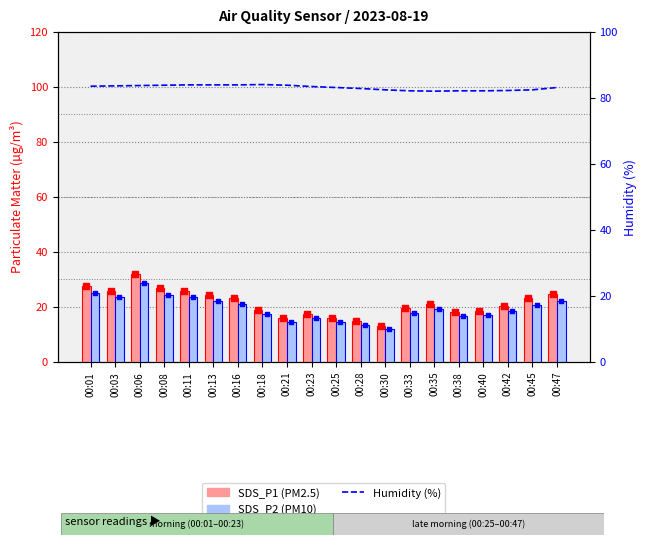

Which series has the largest total across all categories?

Humidity